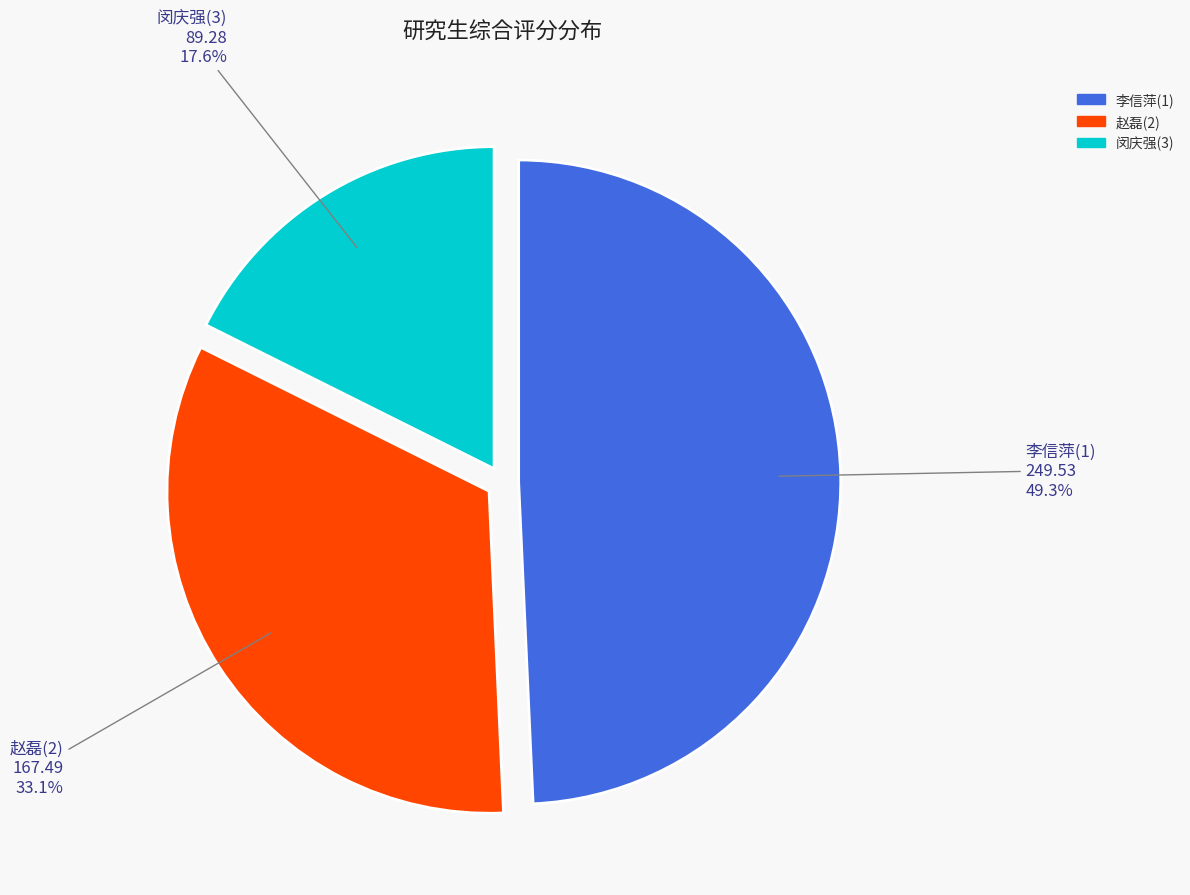

Which category has the smallest portion of the pie?

闵庆强(3)